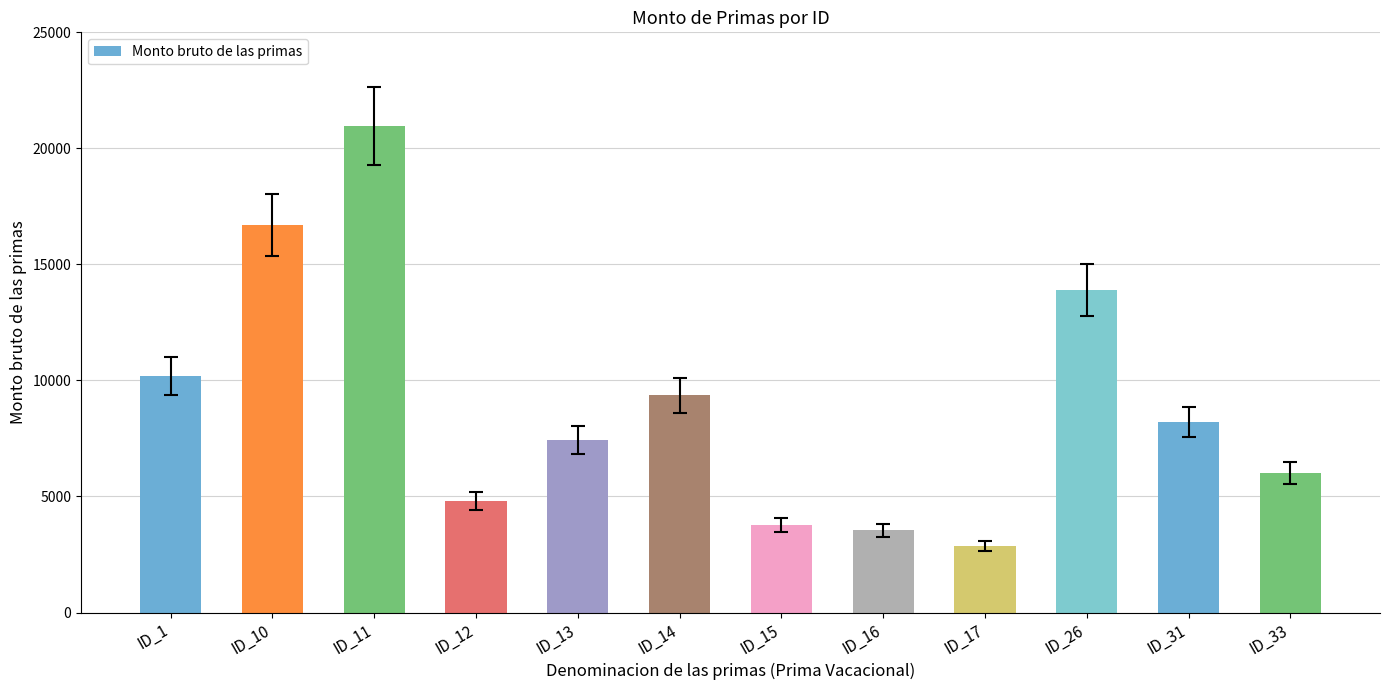

What is the sum of the values at ID_15 and ID_10?

20457